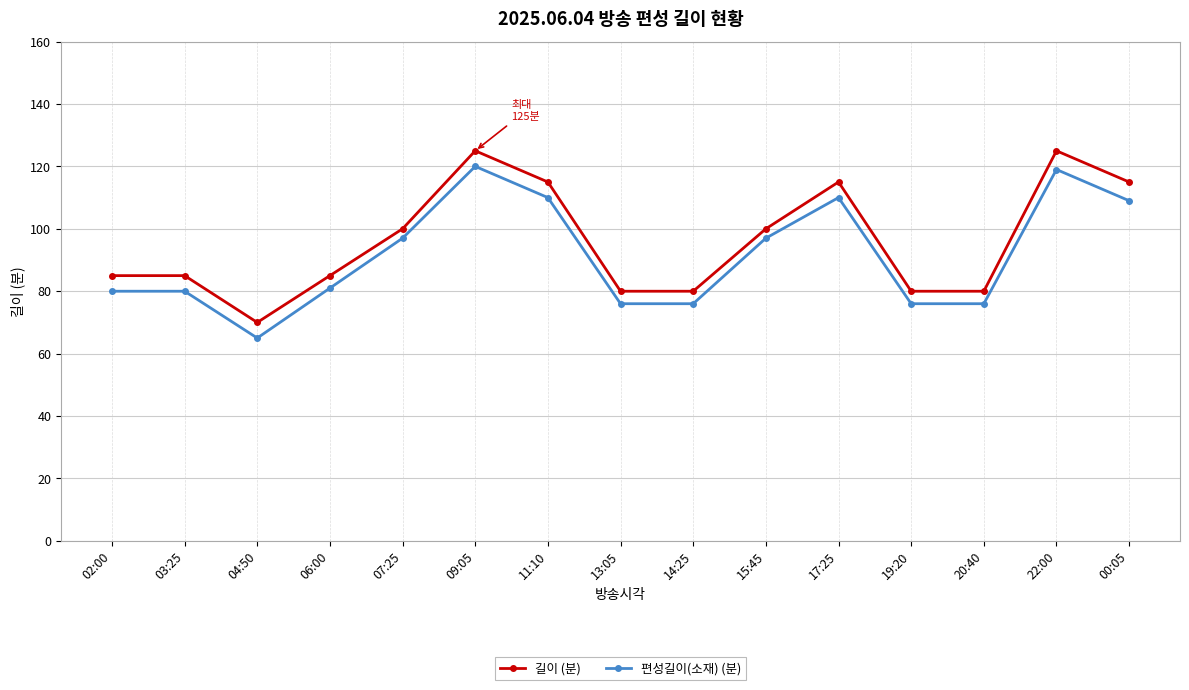

How many values in the 편성길이(소재) (분) series are below 81?

7